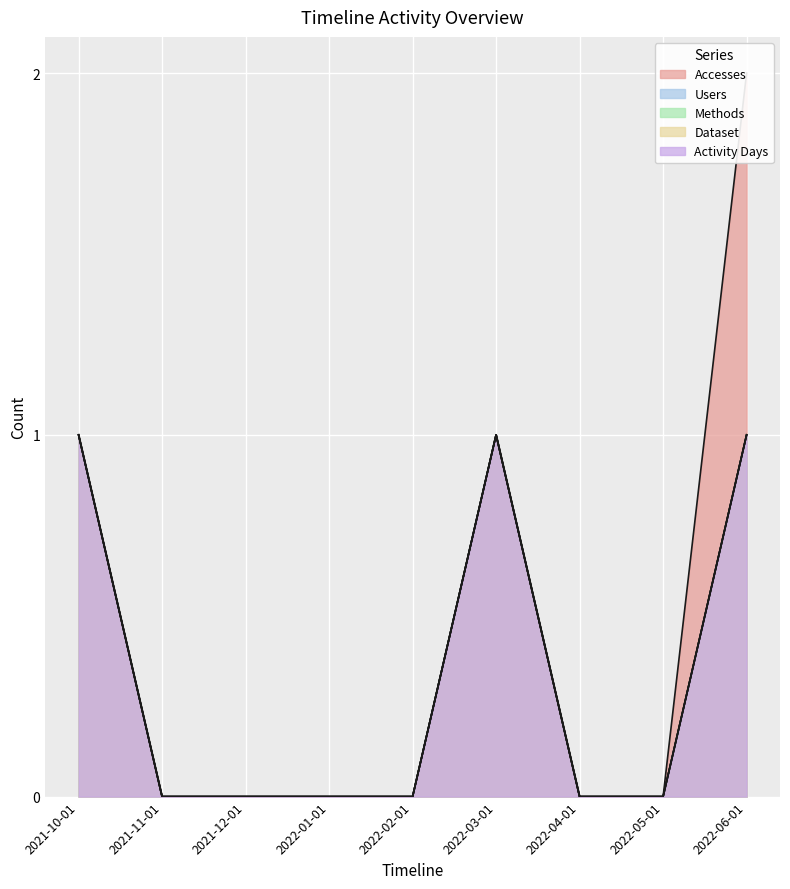

Which series has the widest spread of values?

Accesses